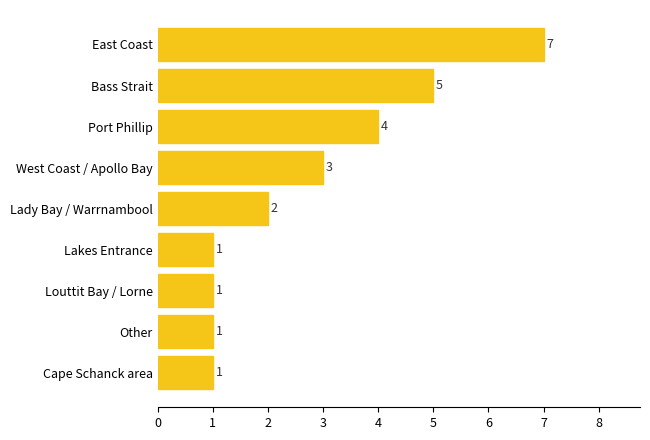

The value at East Coast is 2. True or false?

False